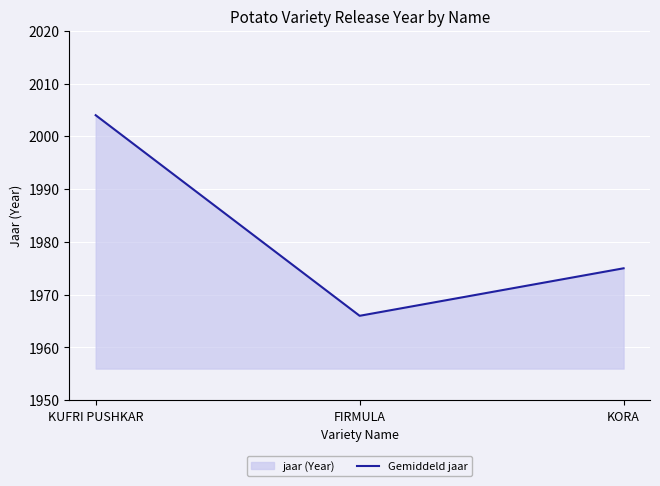

List the labels in order of value, smallest first.

FIRMULA, KORA, KUFRI PUSHKAR